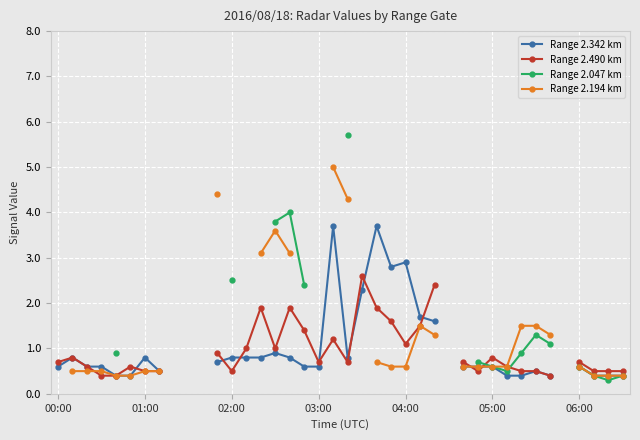

The value of Range 2.342 km at 7 is 0.5. True or false?

True